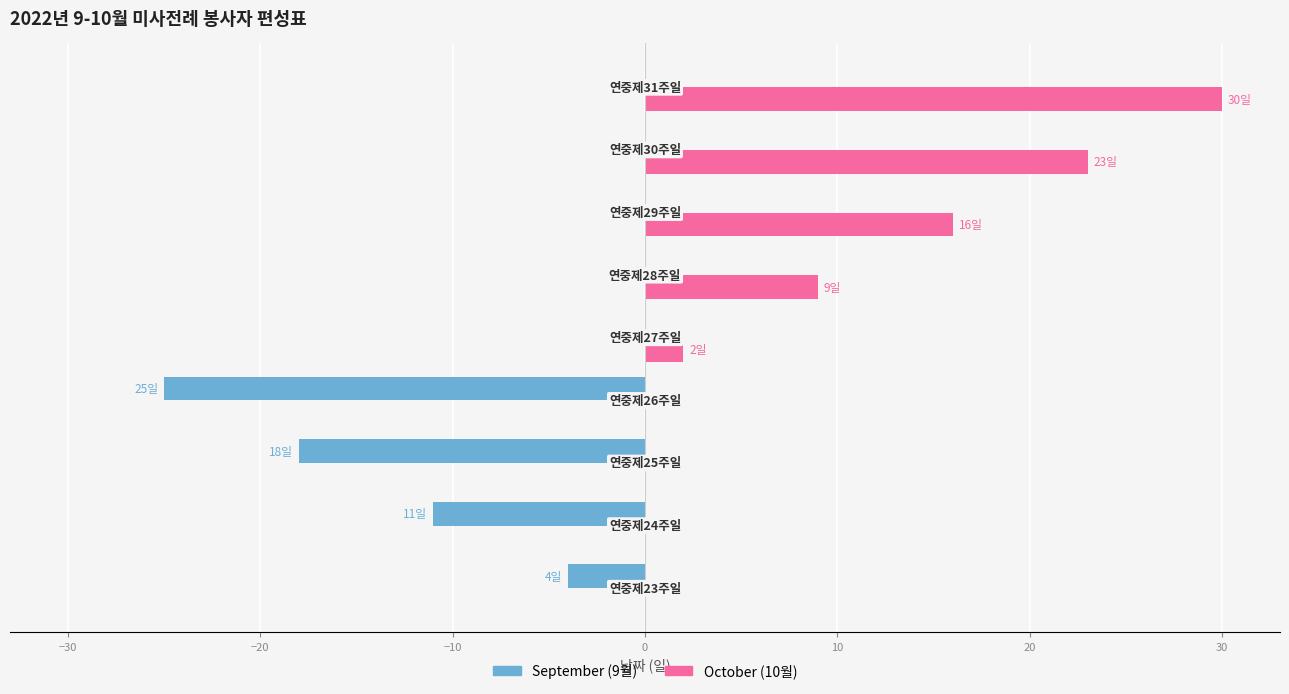

Reading left to right, transcribe all the data shown in this chart.

September: −40=-4	−30=-11	−20=-18	−10=-25	0=0	10=0	20=0	30=0	40=0
October: −40=0	−30=0	−20=0	−10=0	0=2	10=9	20=16	30=23	40=30